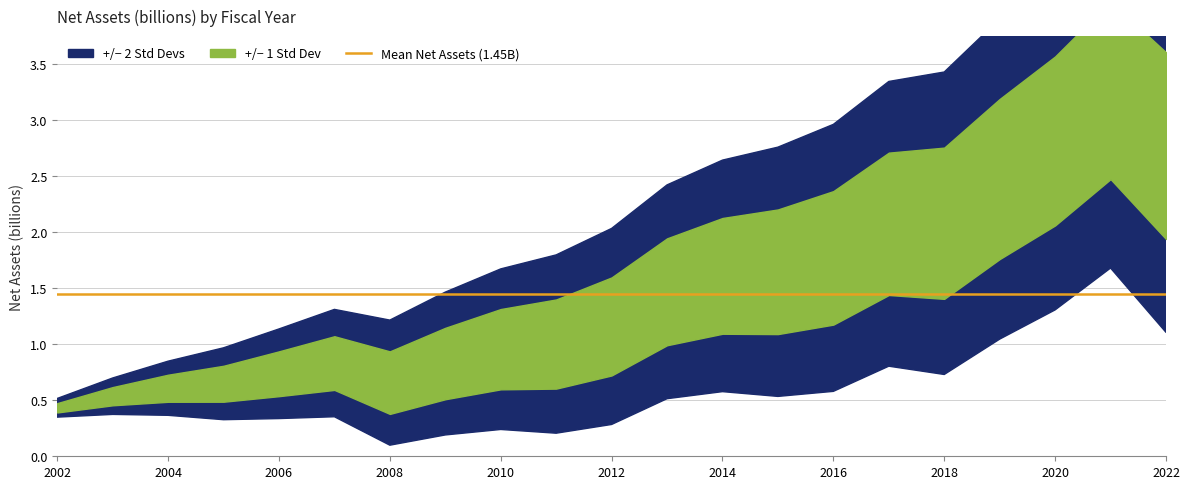

Reading left to right, what are all the values shown in this chart?

0.4	0.5	0.6	0.6	0.7	0.8	0.7	0.8	1.0	1.0	1.2	1.5	1.6	1.6	1.8	2.1	2.1	2.5	2.8	3.3	2.8